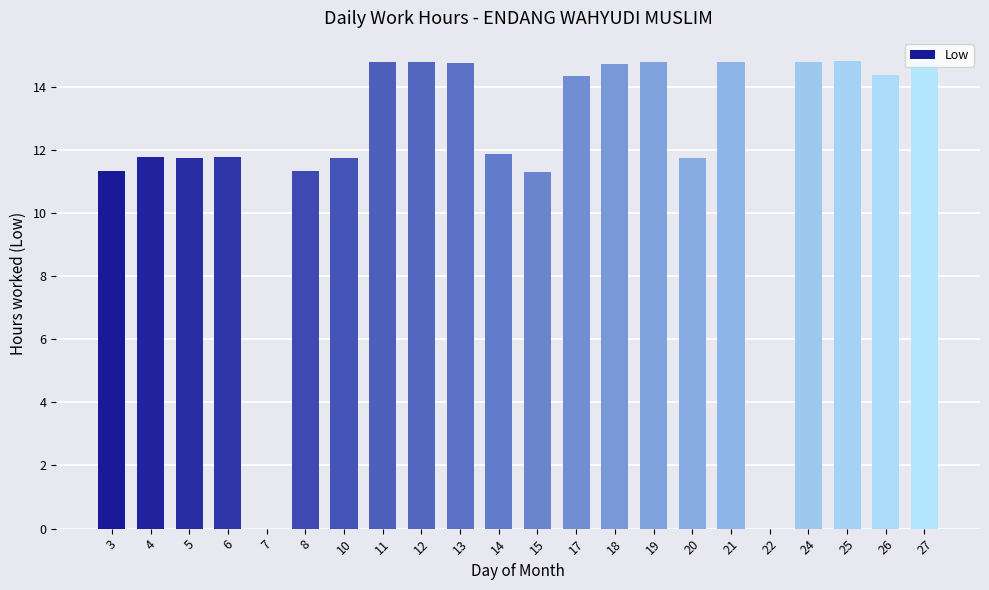

Where does the data first go above 14?

11